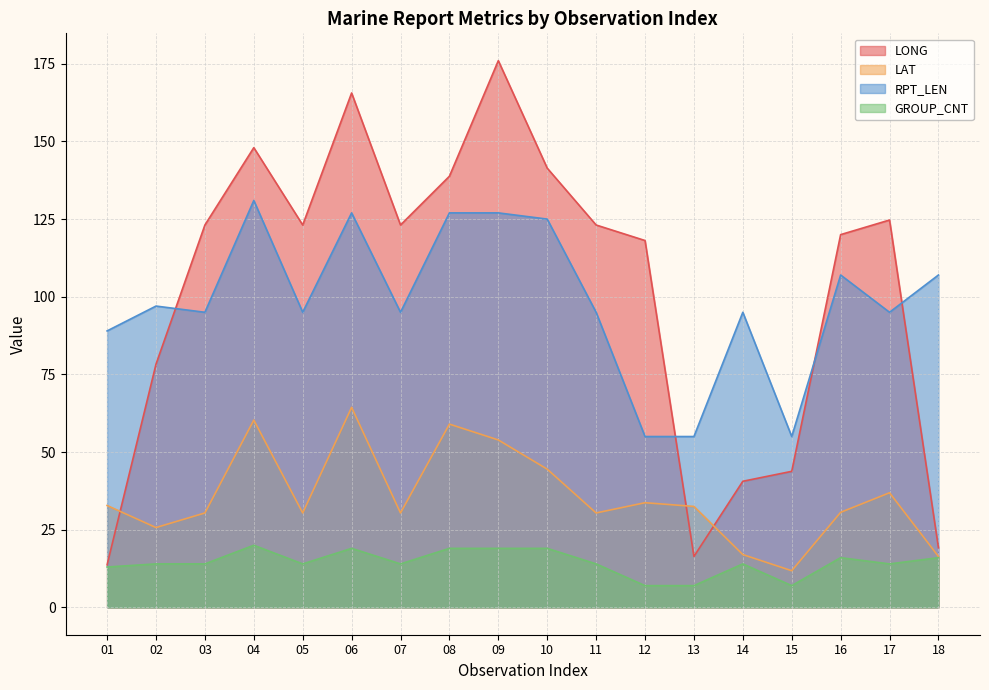

What are all the series names shown in the legend?

LONG, LAT, RPT_LEN, GROUP_CNT